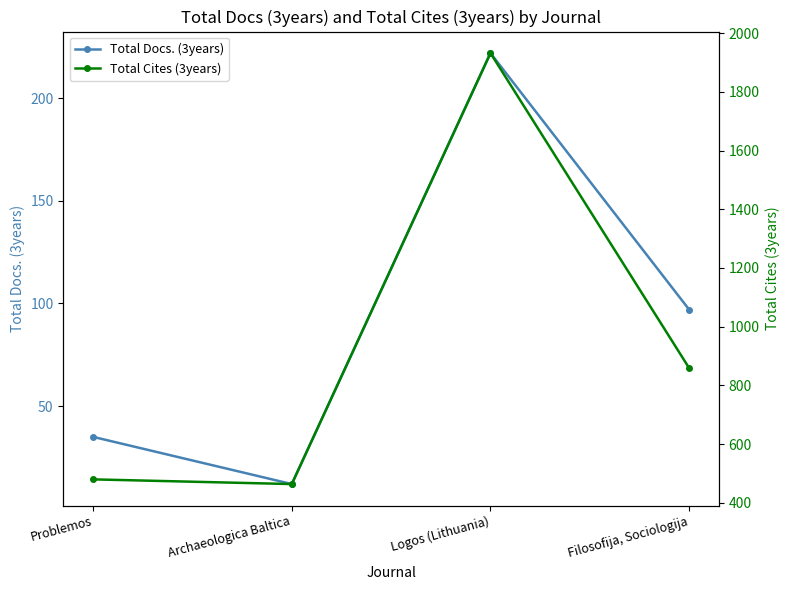

What are all the series names shown in the legend?

Total Docs. (3years), Total Cites (3years)